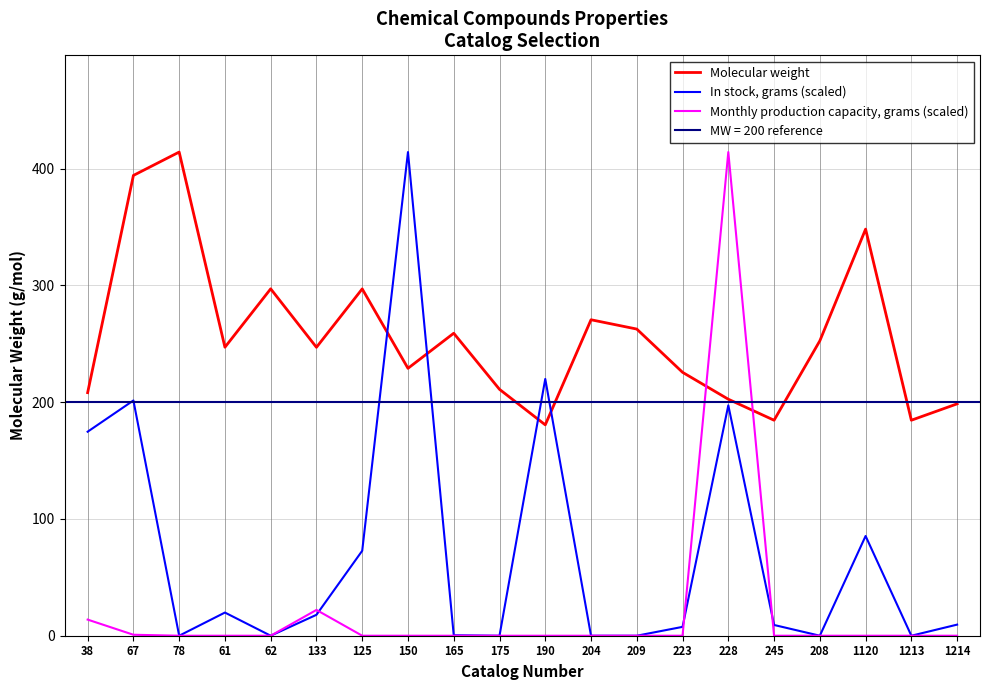

Reading right to left, extract all data points from this chart.

Molecular weight: 198.6	184.5	348.1	252.5	184.5	202.5	225.6	262.6	270.6	180.6	211.0	259.0	229.0	297.0	247.0	297.0	247.0	414.1	394.1	208.1
In stock, grams (scaled): 9.5	0.0	85.4	0.0	9.2	197.3	7.6	0.0	0.0	219.9	0.0	0.4	414.1	72.7	17.9	0.0	19.8	0.0	201.4	174.7
Monthly production capacity, grams (scaled): 0.0	0.0	0.0	0.0	0.0	414.1	0.0	0.0	0.0	0.0	0.0	0.0	0.0	0.0	22.1	0.0	0.0	0.0	0.8	13.8